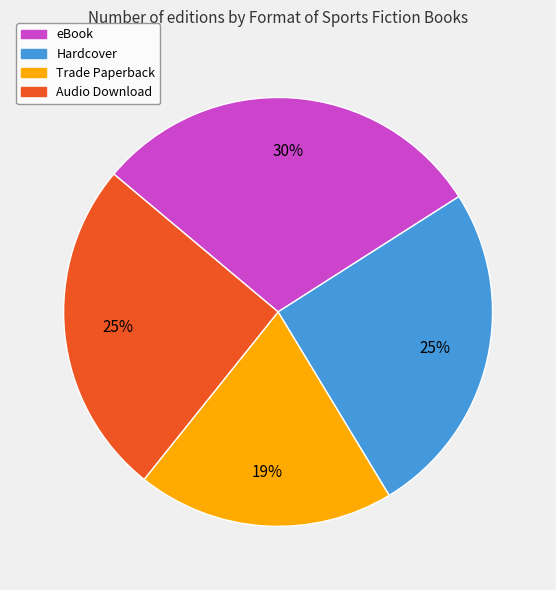

To the nearest percent, what portion does Trade Paperback represent?

19%